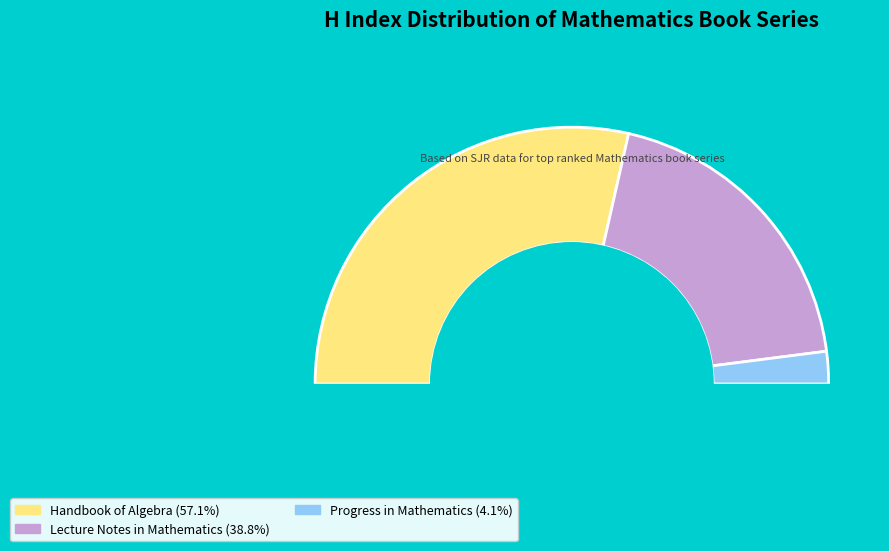

Rank the categories by value from highest to lowest.

Handbook of Algebra, Lecture Notes in Mathematics, Progress in Mathematics